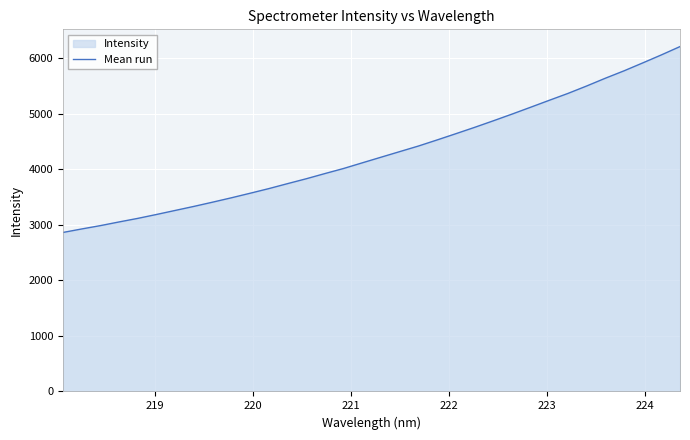

What is the smallest value displayed?

2862.9